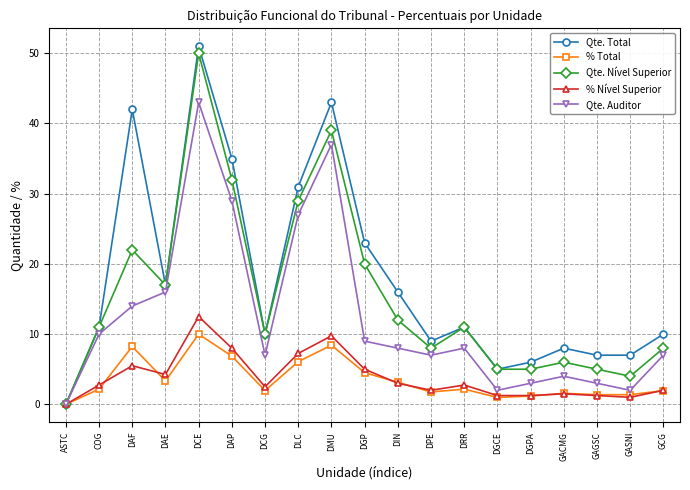

Where is % Nível Superior nearest to the value 6?

DAF